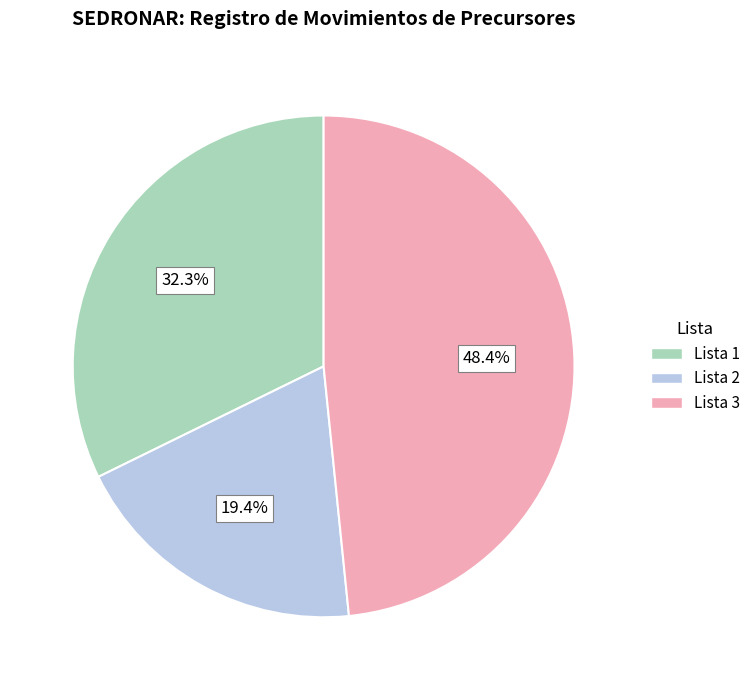

To the nearest percent, what percentage of the pie is Lista 3?

48%